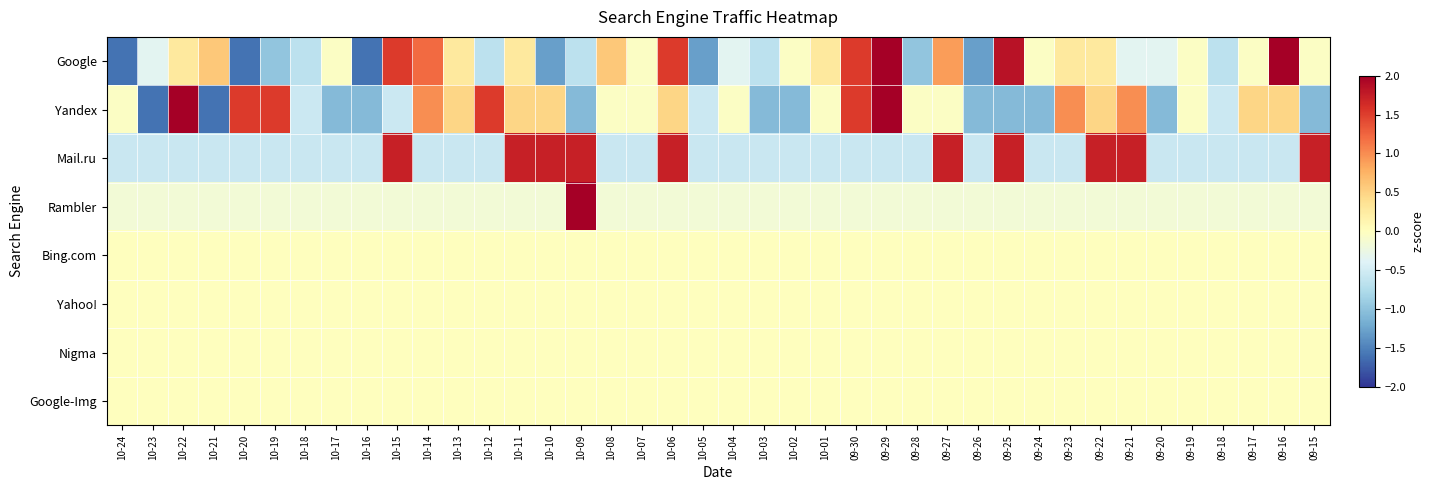

What is the smallest value displayed?

-1.6